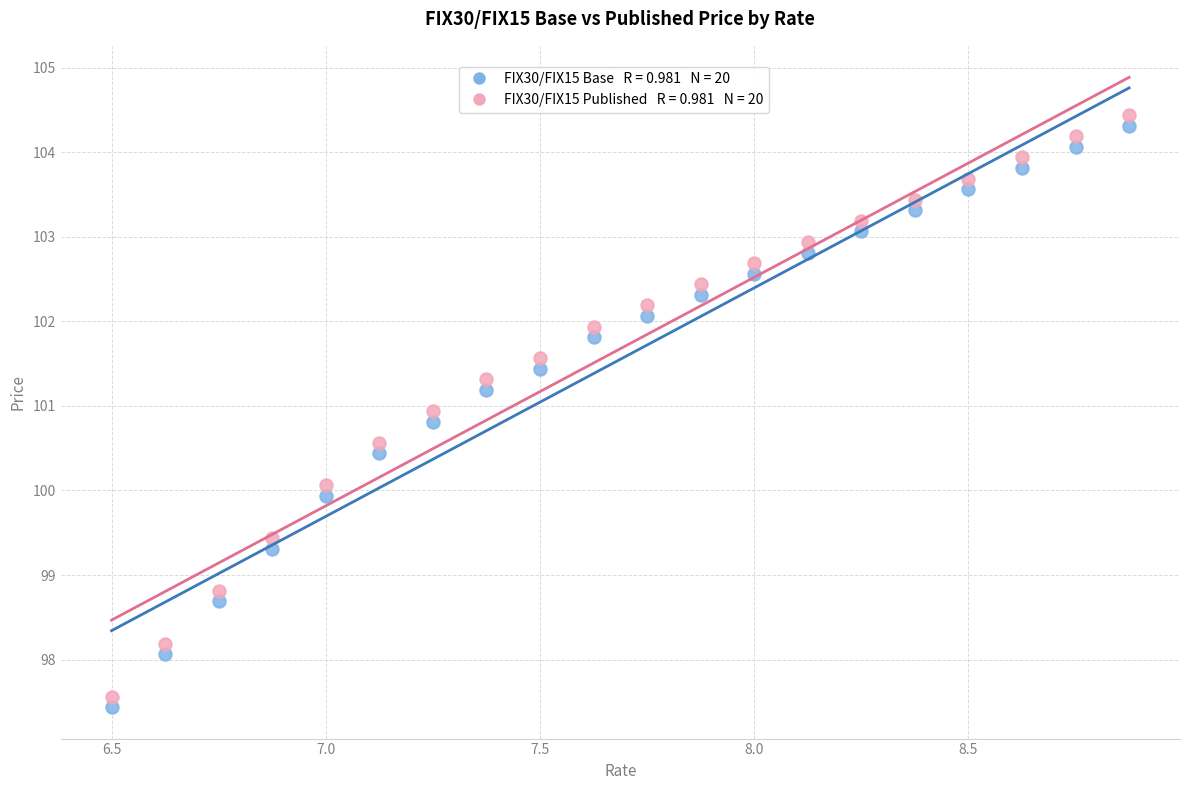

Across all data points, what is the range of X values (max minus min)?

2.4